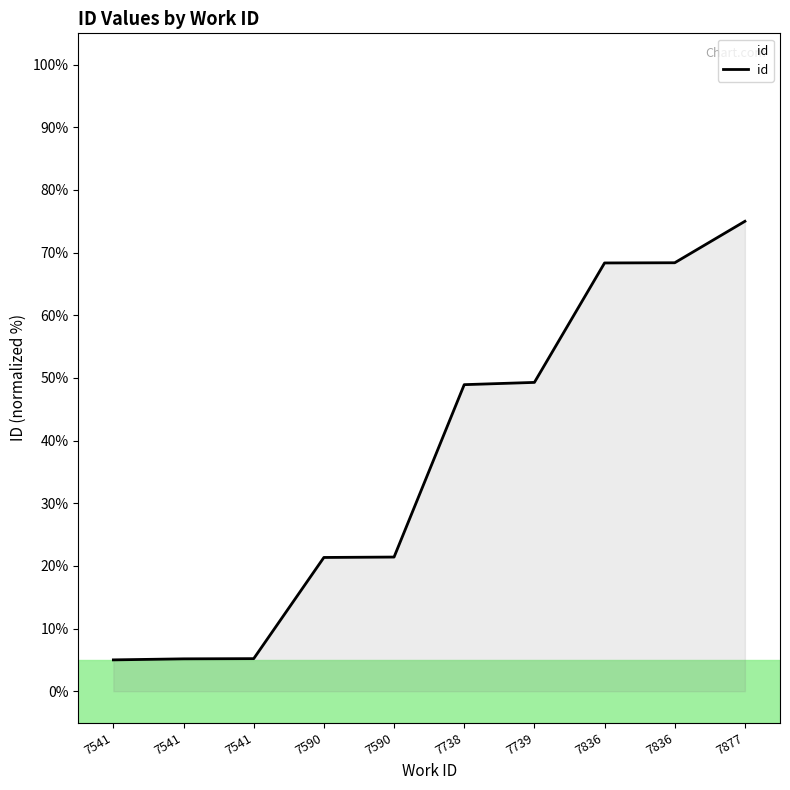

Which category has the highest value across all series?

7877